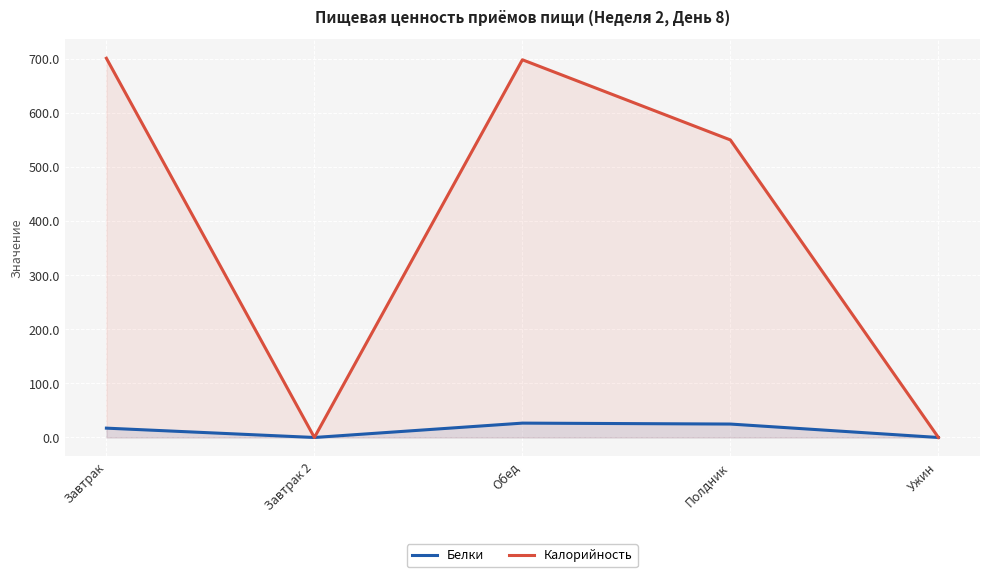

What position from the right is Ужин?

1